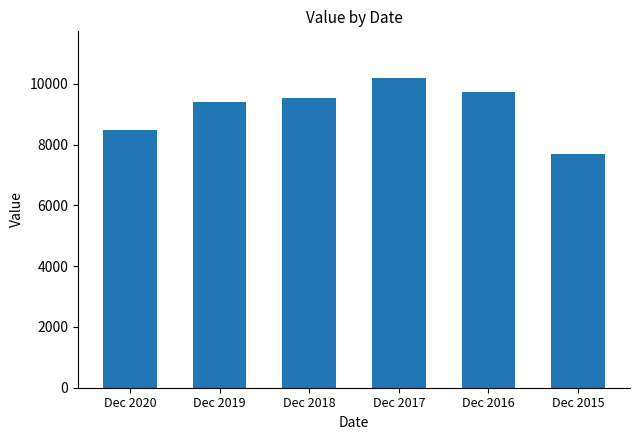

What is the smallest value displayed?

7677